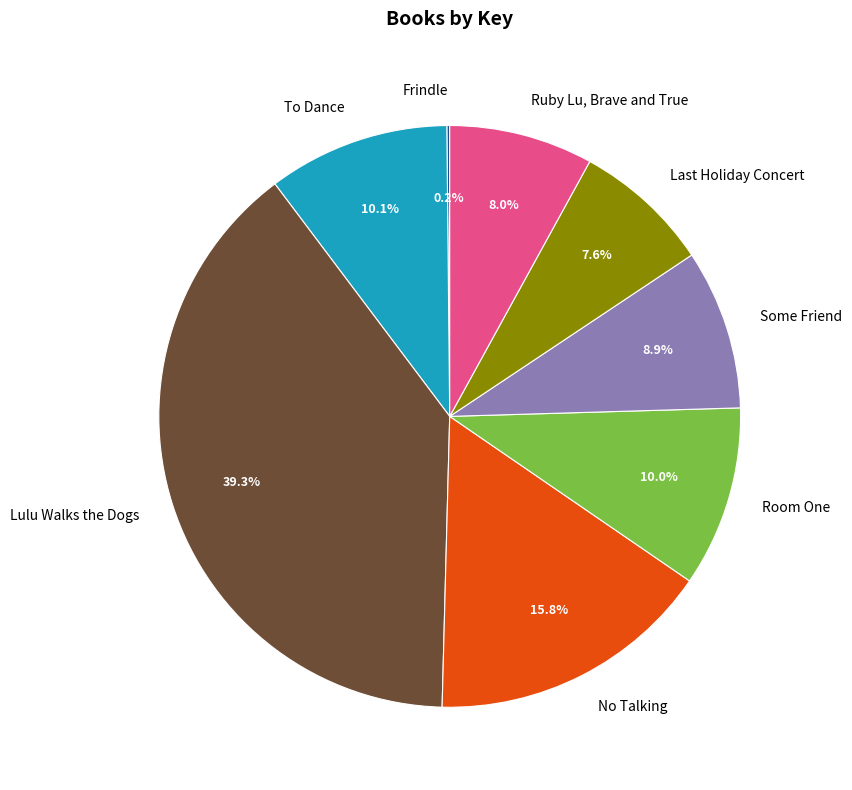

Combined, what portion of the pie is Ruby Lu, Brave and True and To Dance?

18.1%